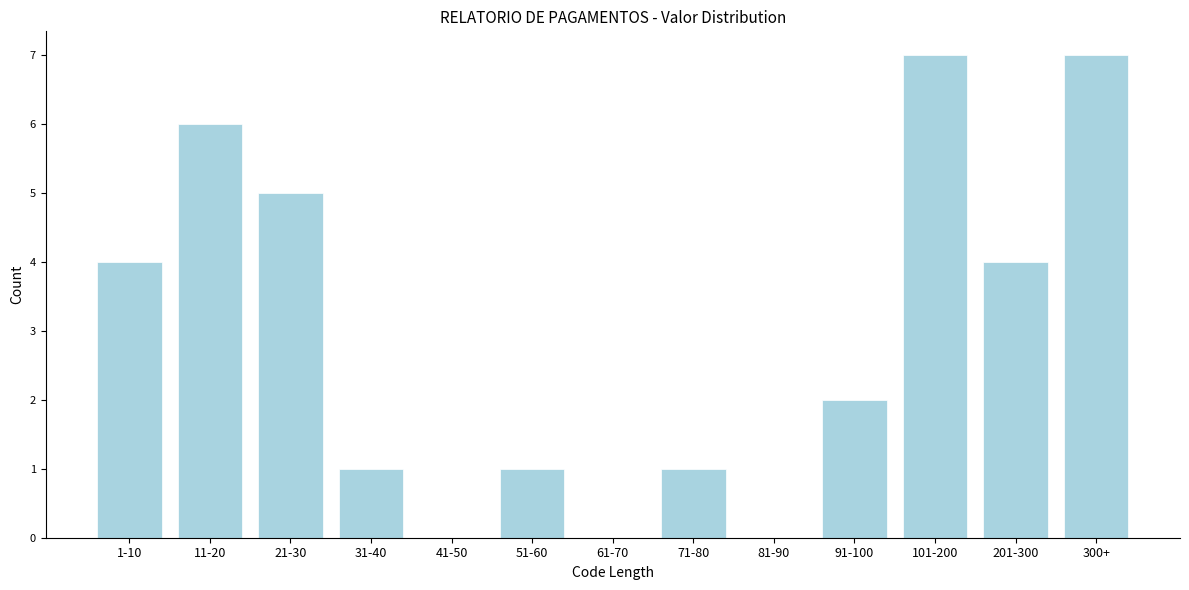

Reading right to left, extract all data points from this chart.

300+=7	201-300=4	101-200=7	91-100=2	81-90=0	71-80=1	61-70=0	51-60=1	41-50=0	31-40=1	21-30=5	11-20=6	1-10=4